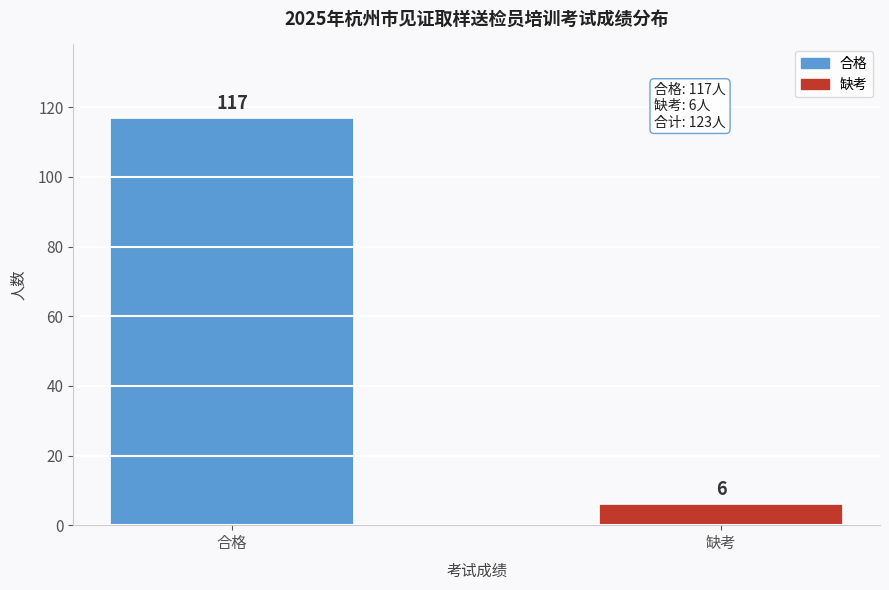

Reading left to right, list all the values displayed in this chart.

合格=117	缺考=6